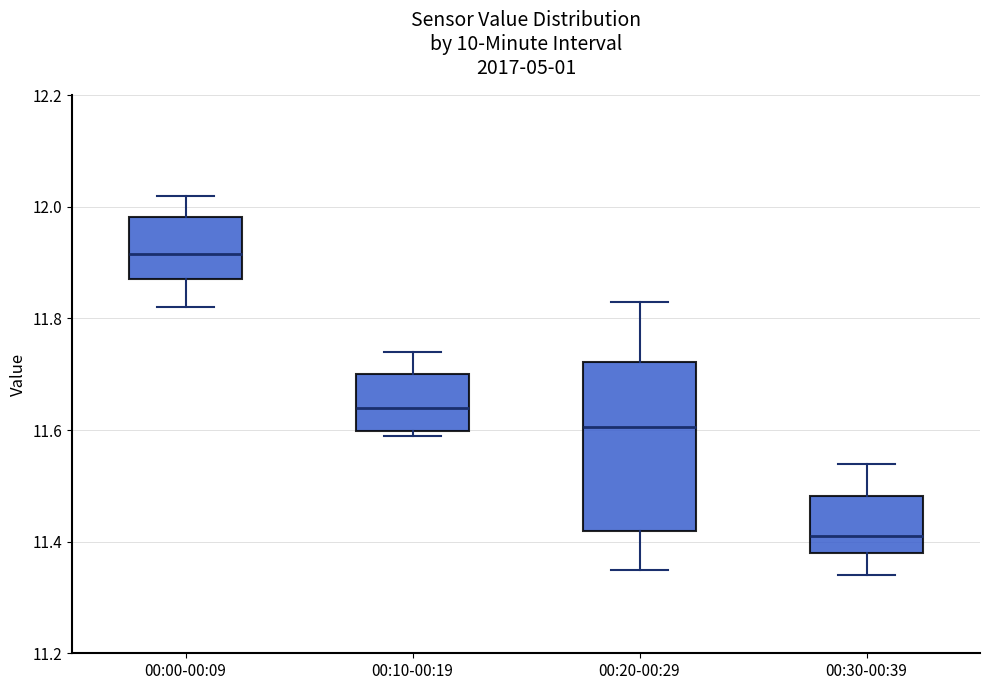

Where does the median line of the box for 00:00-00:09 sit on the y-axis? The values are not printed on the chart, so give them approximately, as read against the axis.

11.92